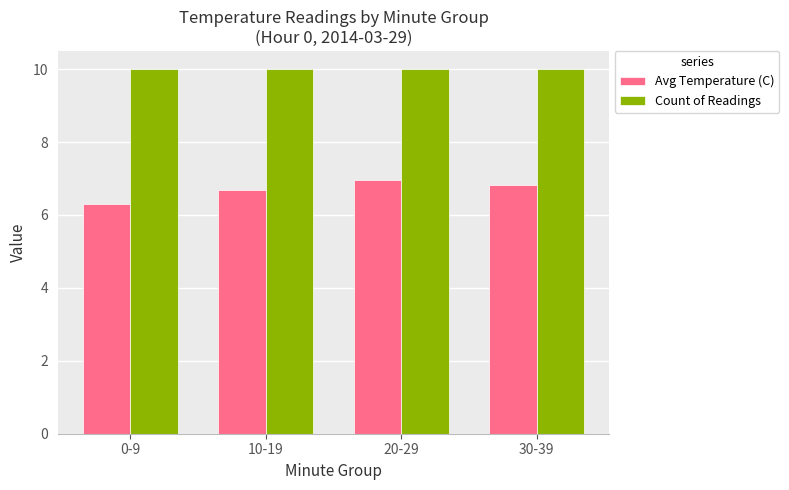

How many groups of bars are there?

4